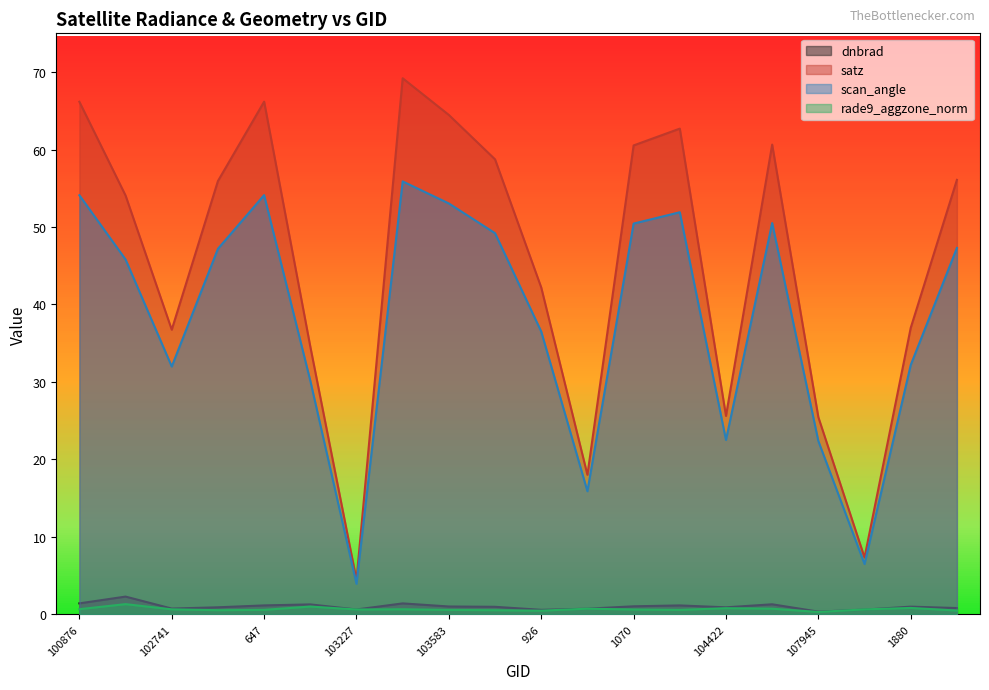

True or false: scan_angle and dnbrad cross at least once.

False